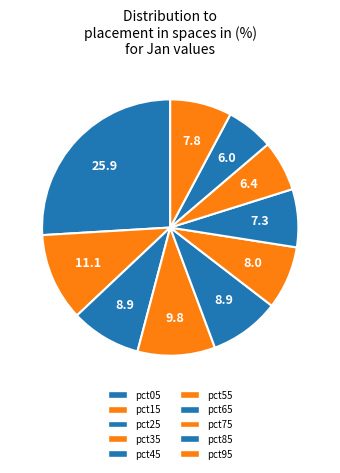

Rank the categories by value from lowest to highest.

pct85, pct75, pct65, pct95, pct55, pct25, pct45, pct35, pct15, pct05